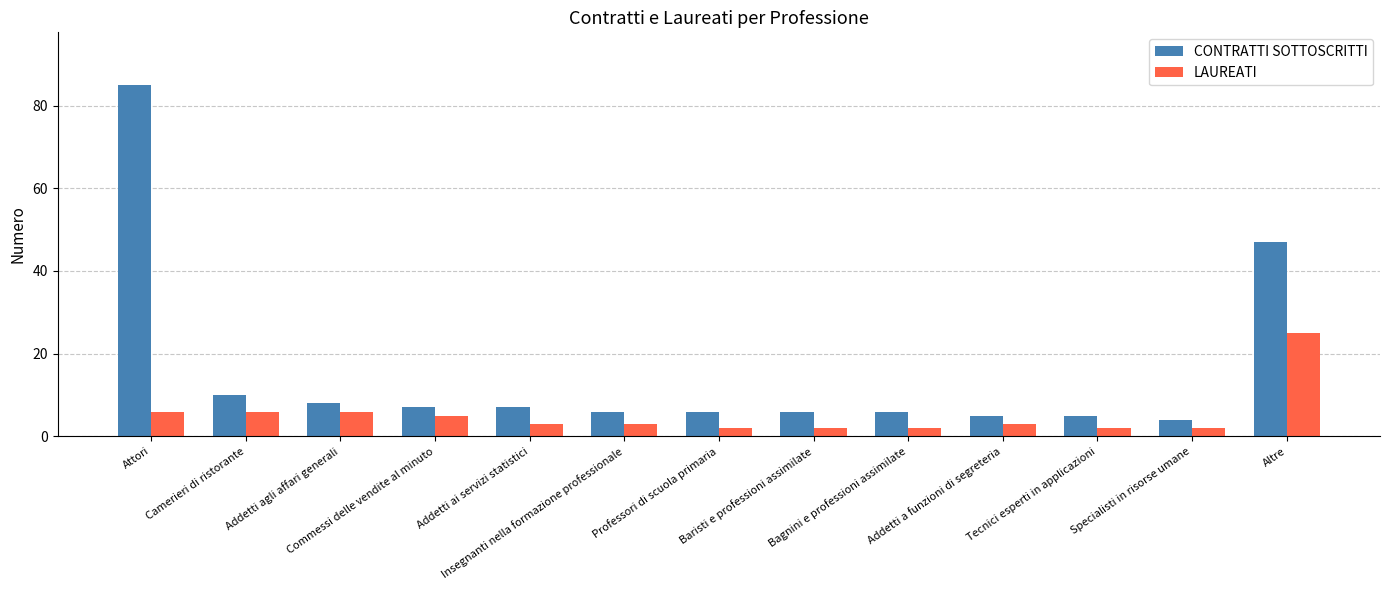

What is the average value of the CONTRATTI SOTTOSCRITTI series?

16